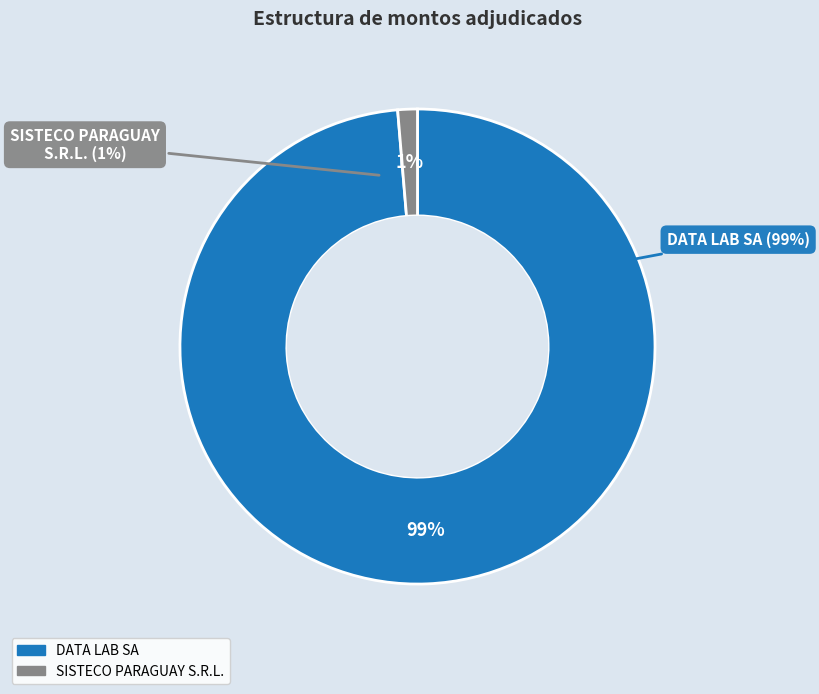

What percentage is the DATA LAB SA slice, to the nearest percent?

99%